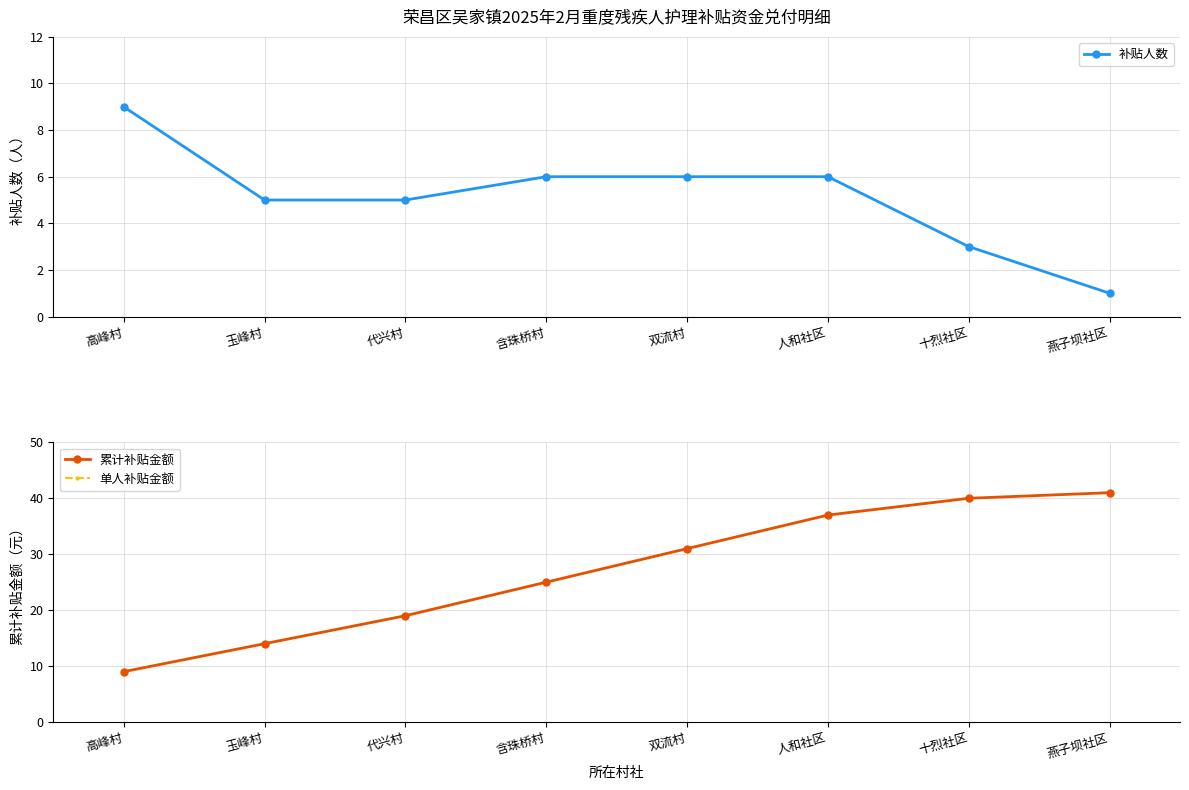

Is it true that 补贴人数 equals 10 at 人和社区?

False